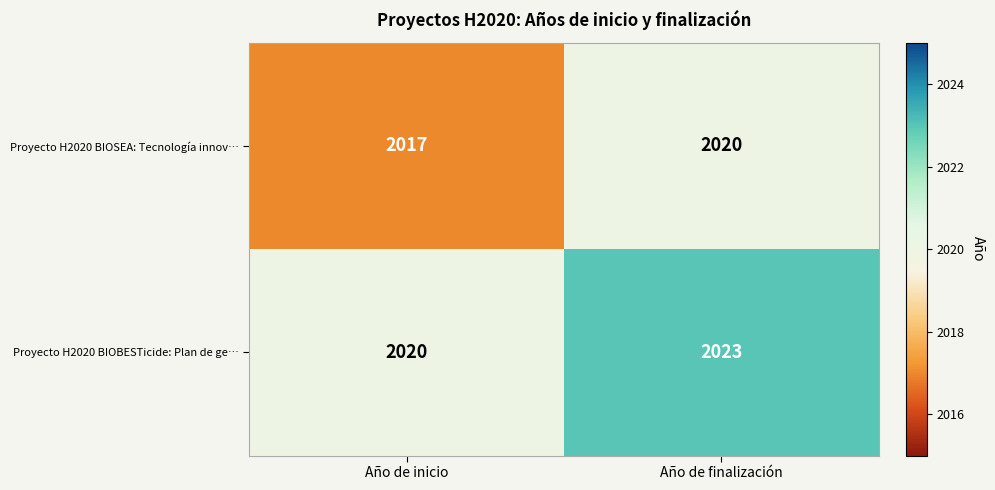

What is the difference between the highest and lowest values at Año de inicio?

3